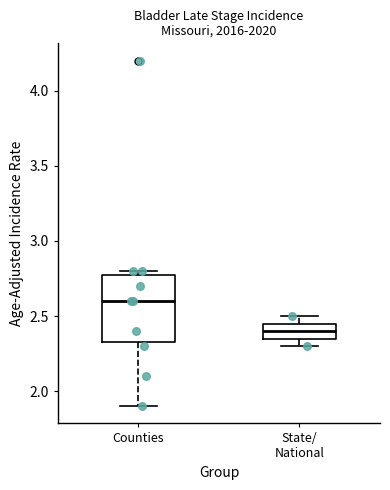

Which box's median line is the lowest?

State/ National